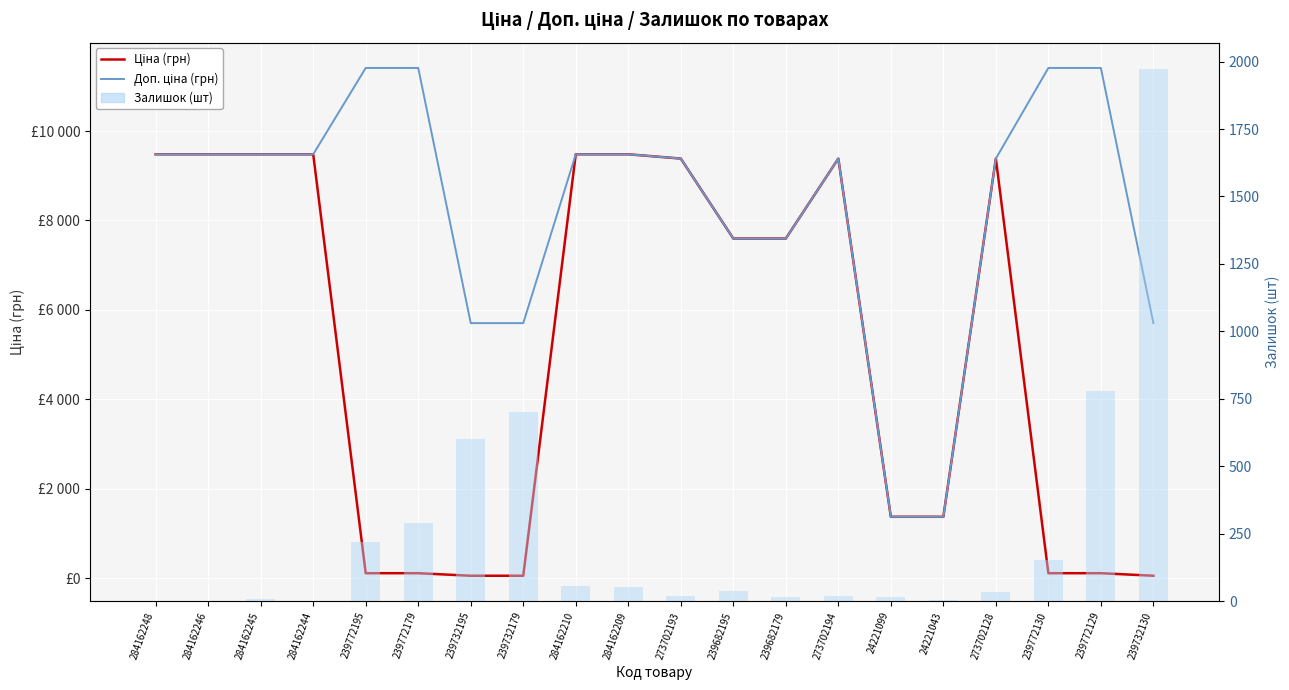

What is the total value across all series at 24221099?

2766.4